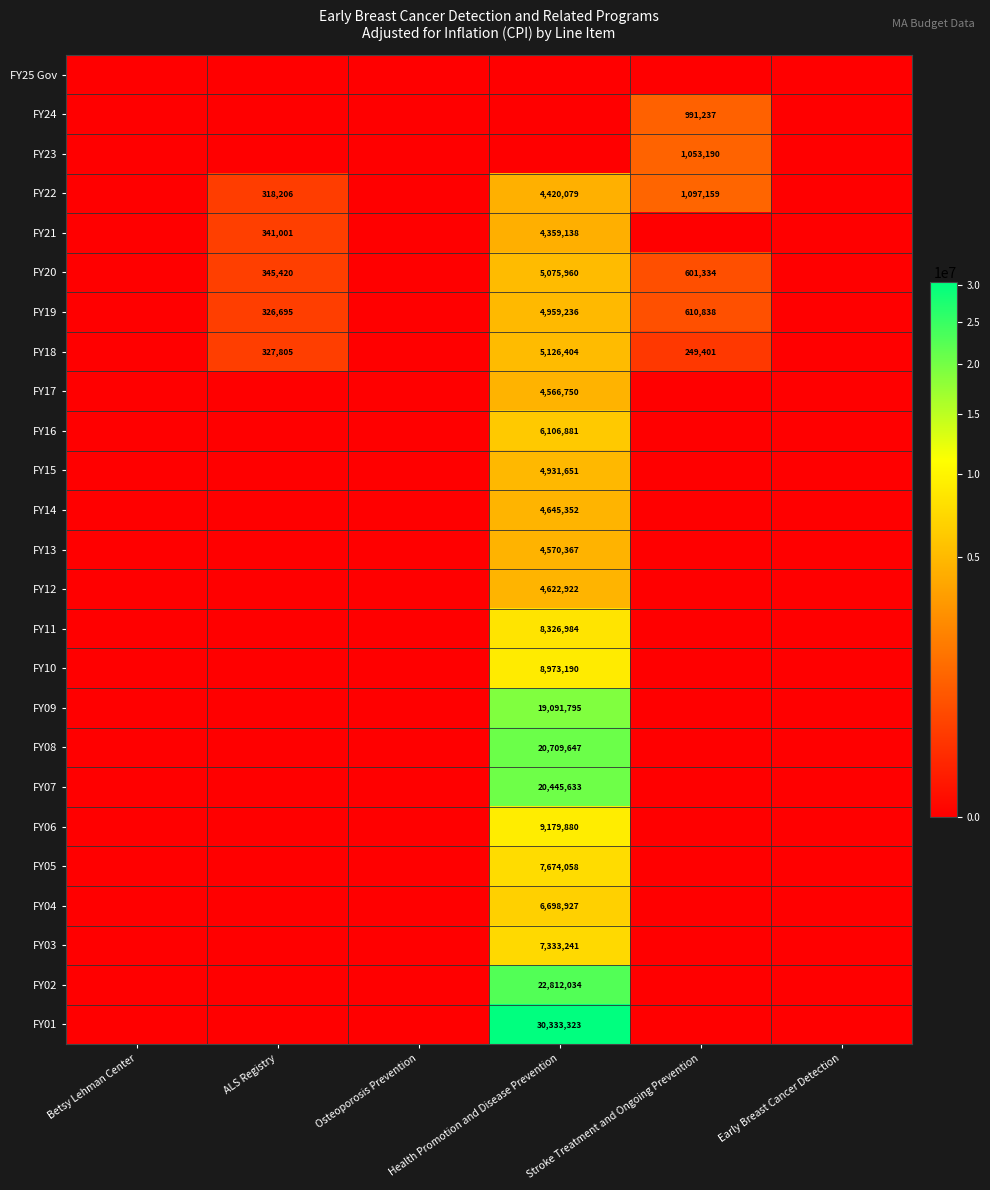

List the series in order of their peak value, highest first.

FY01, FY02, FY08, FY07, FY09, FY06, FY10, FY11, FY05, FY03, FY04, FY16, FY18, FY20, FY19, FY15, FY14, FY12, FY13, FY17, FY22, FY21, FY23, FY24, FY25 Gov